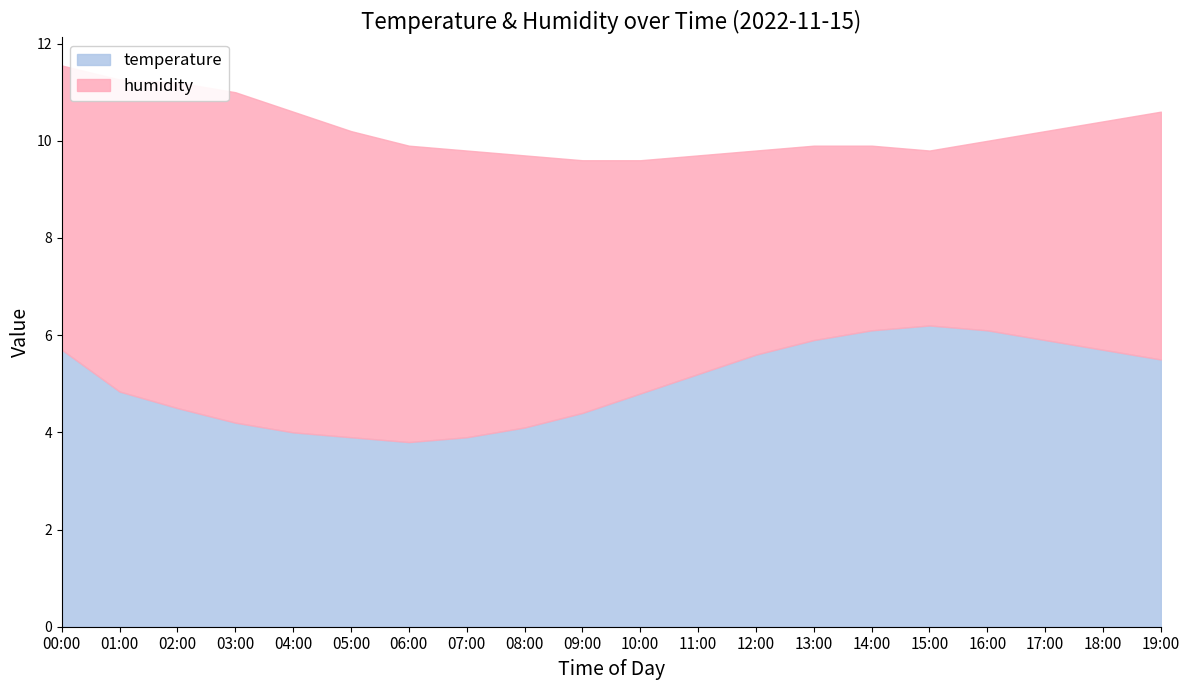

Does the chart display data point markers on the line(s)?

No